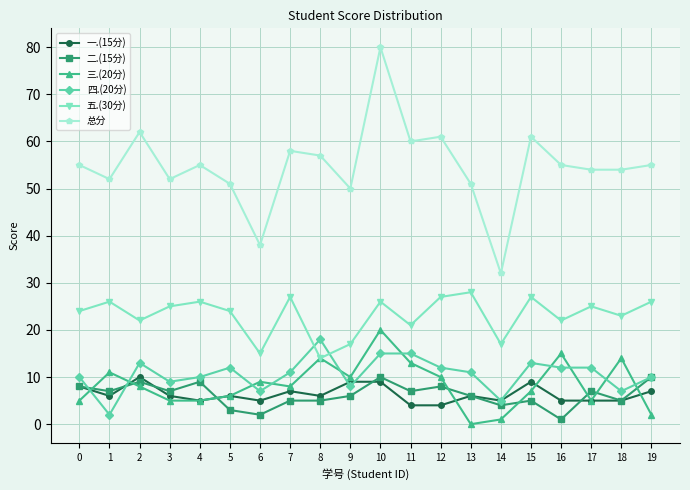

What is the value of the 总分 point at the 10th from the left?

50